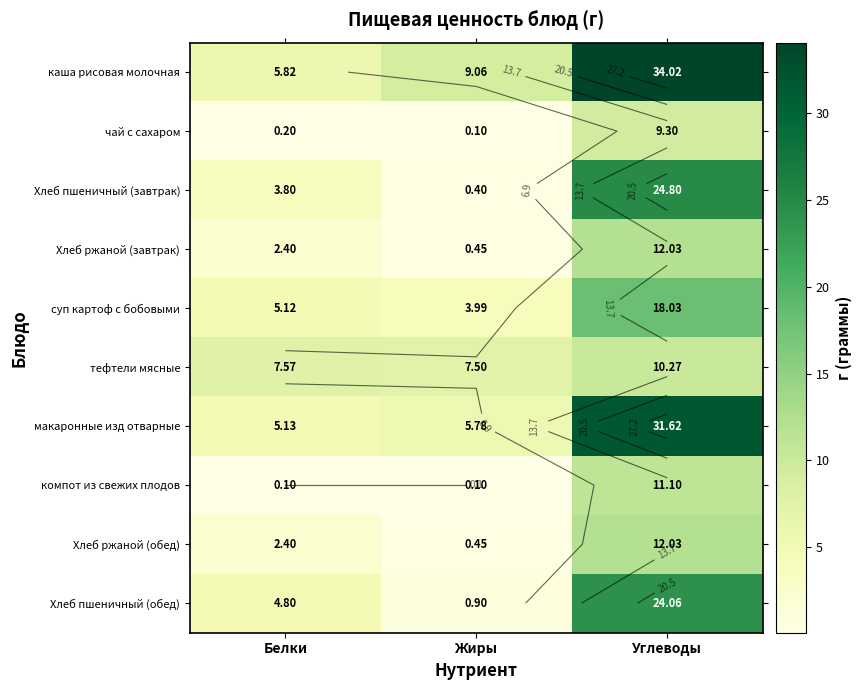

What is the difference between the Хлеб ржаной (завтрак) values at Жиры and Углеводы?

11.6